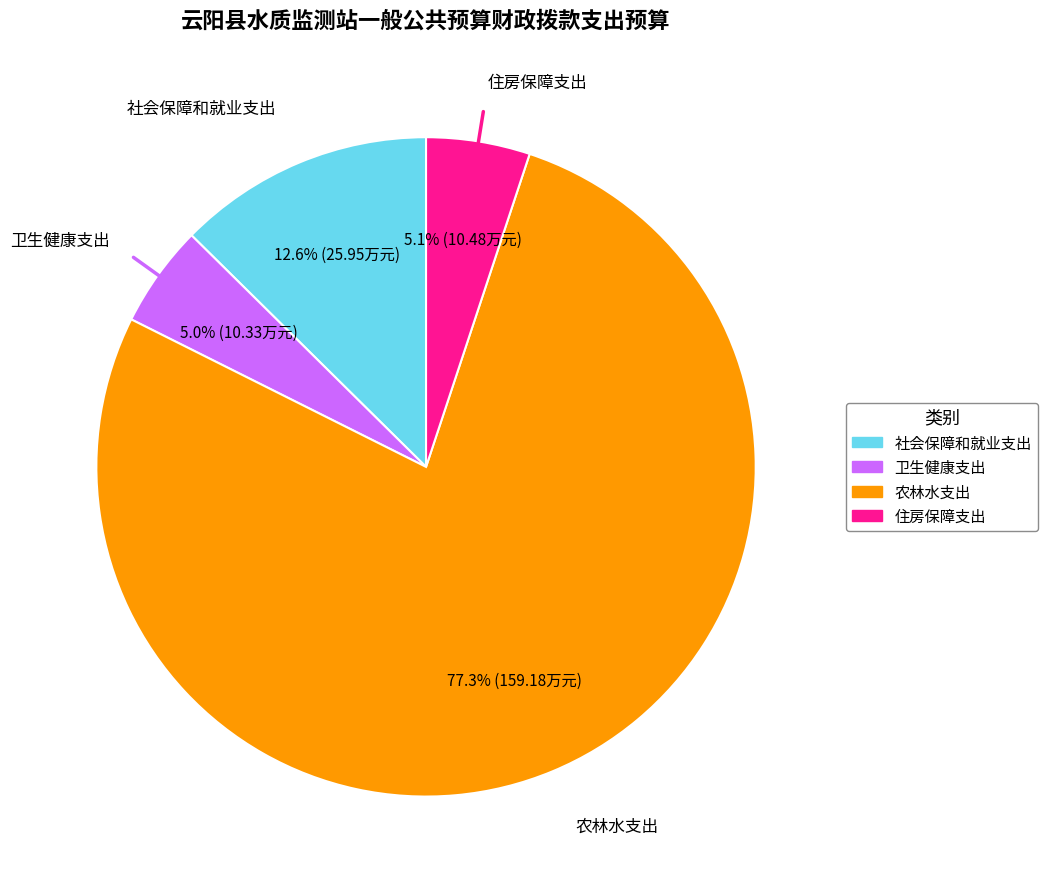

Does 卫生健康支出 represent more than half of the total?

No